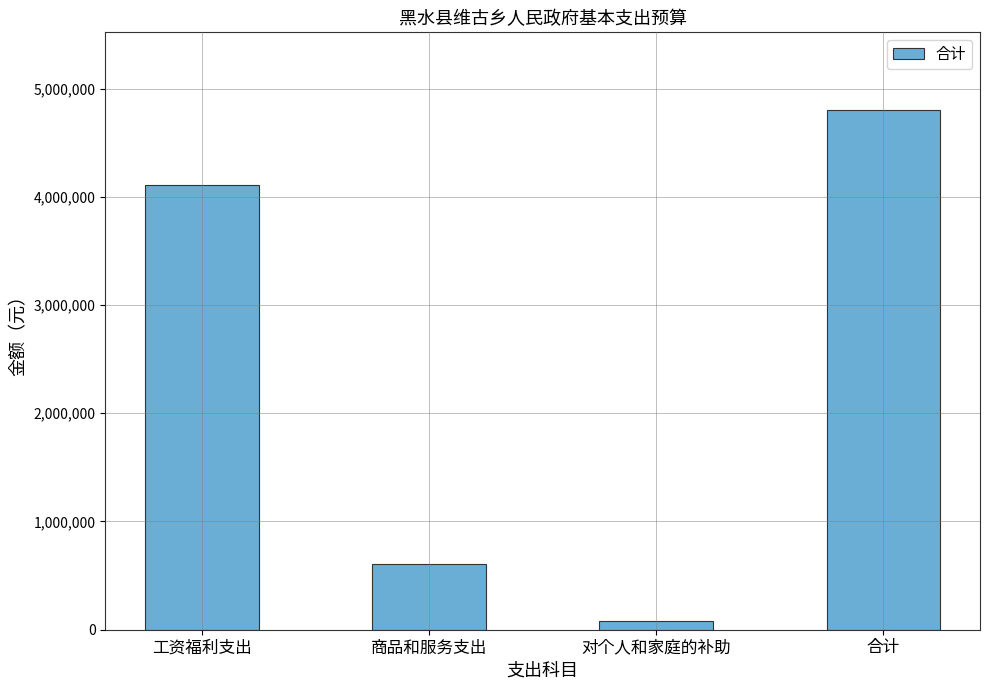

Reading left to right, extract all data points from this chart.

4111608.7	606117.4	81988.0	4799714.1